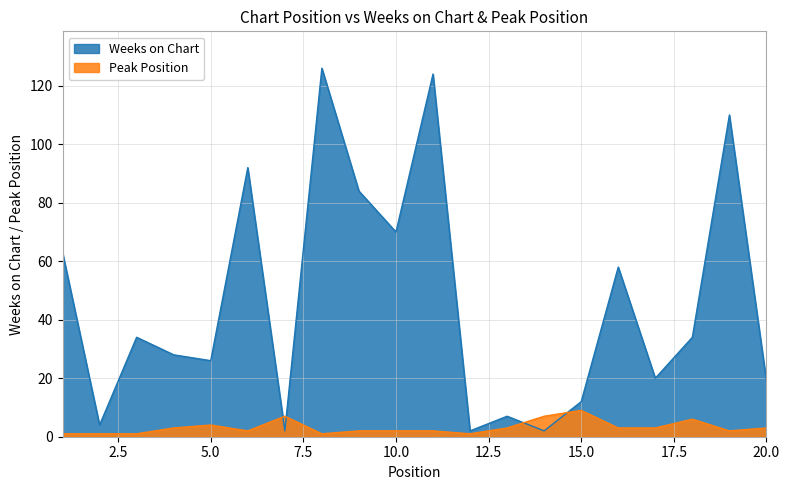

What are all the series names shown in the legend?

Weeks on Chart, Peak Position